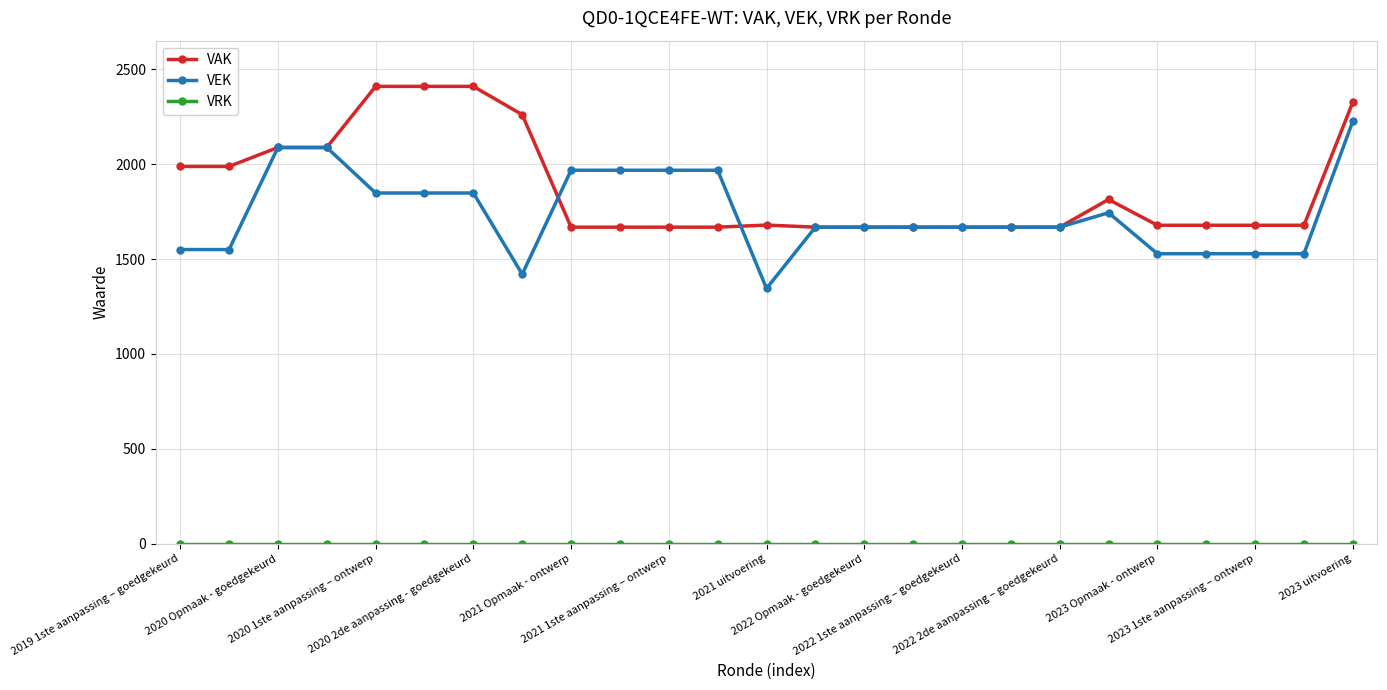

True or false: VEK has more than 0 points higher than both neighbors.

True